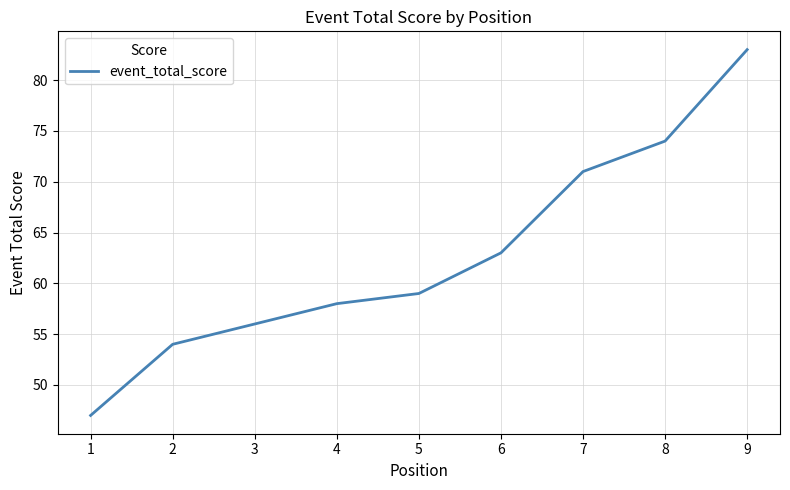

Which category has the lowest value across all series?

1